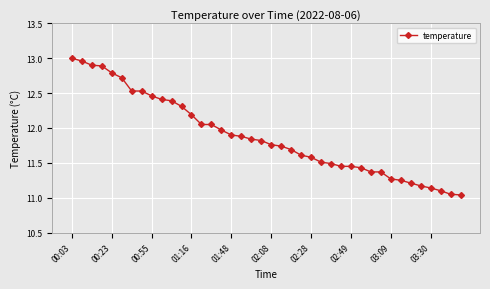

What is the average value?

11.9